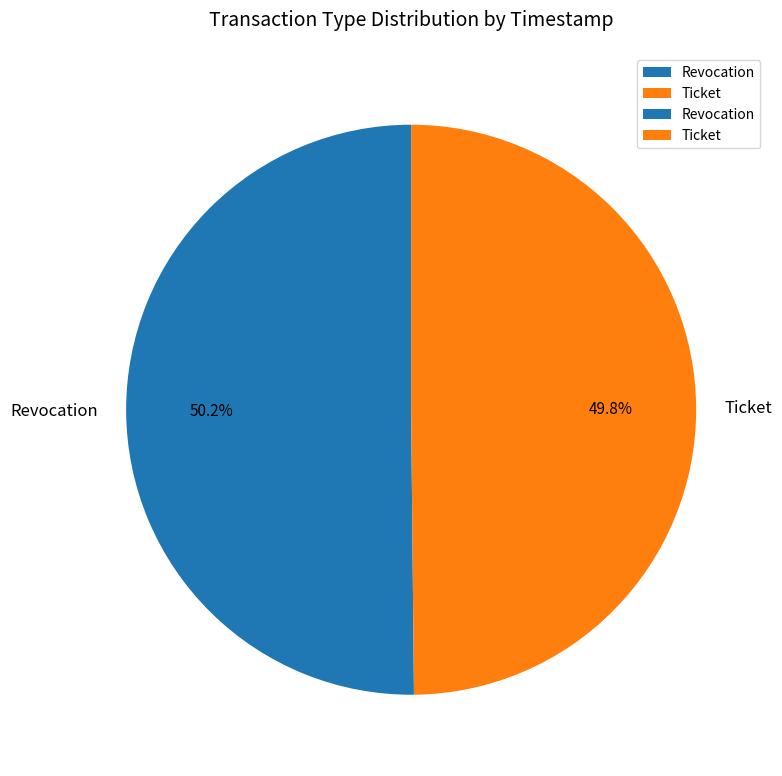

Is there a majority slice in this chart?

Yes